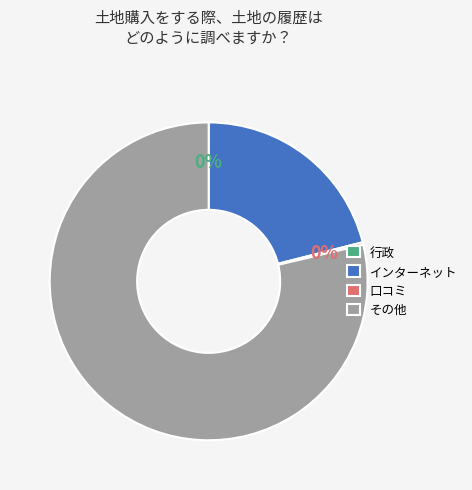

Which category has the biggest portion of the pie?

その他